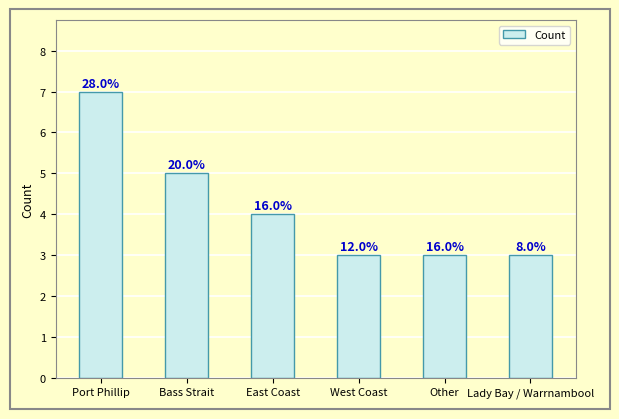

How many bars are there in total?

6